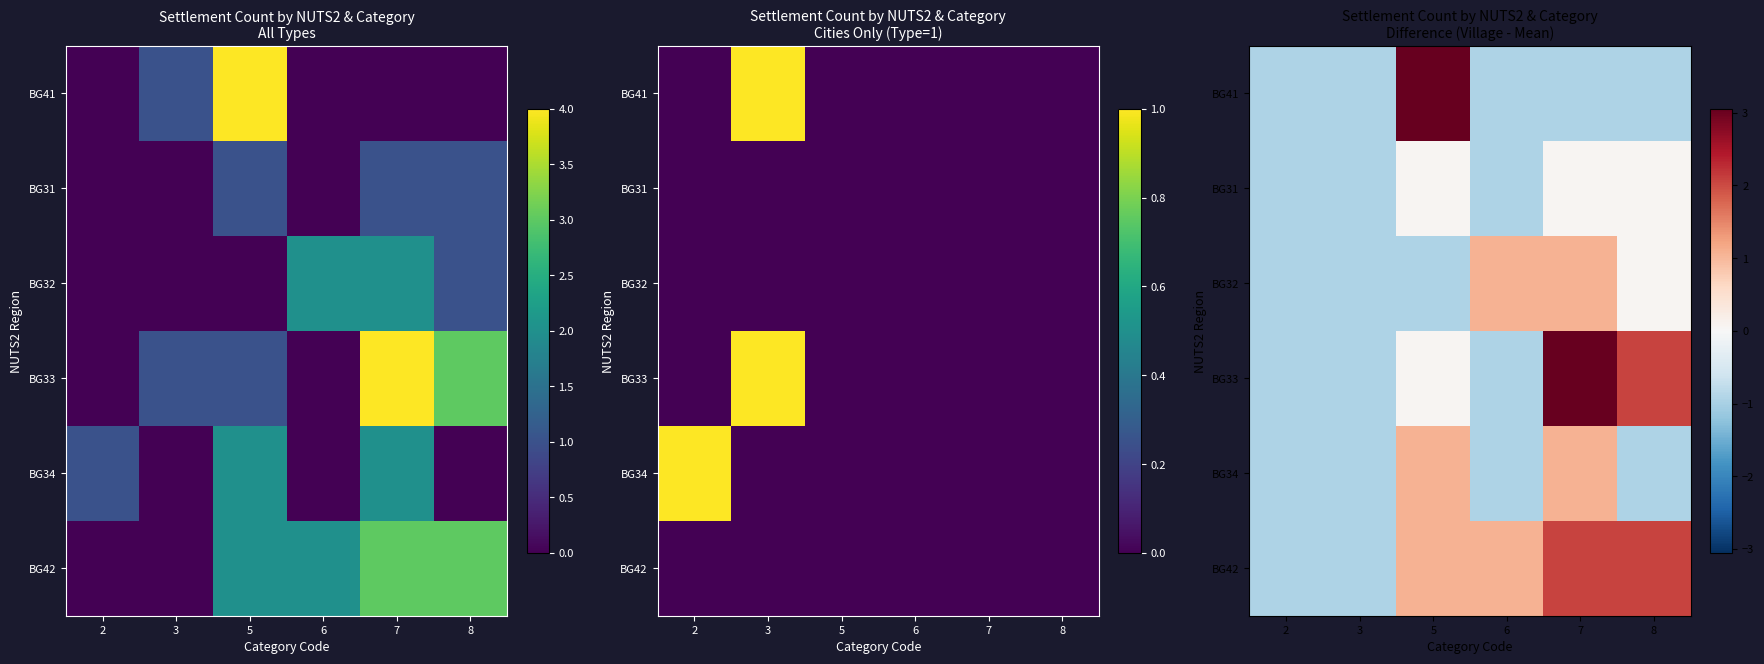

How many negative values does the BG42 series have?

2